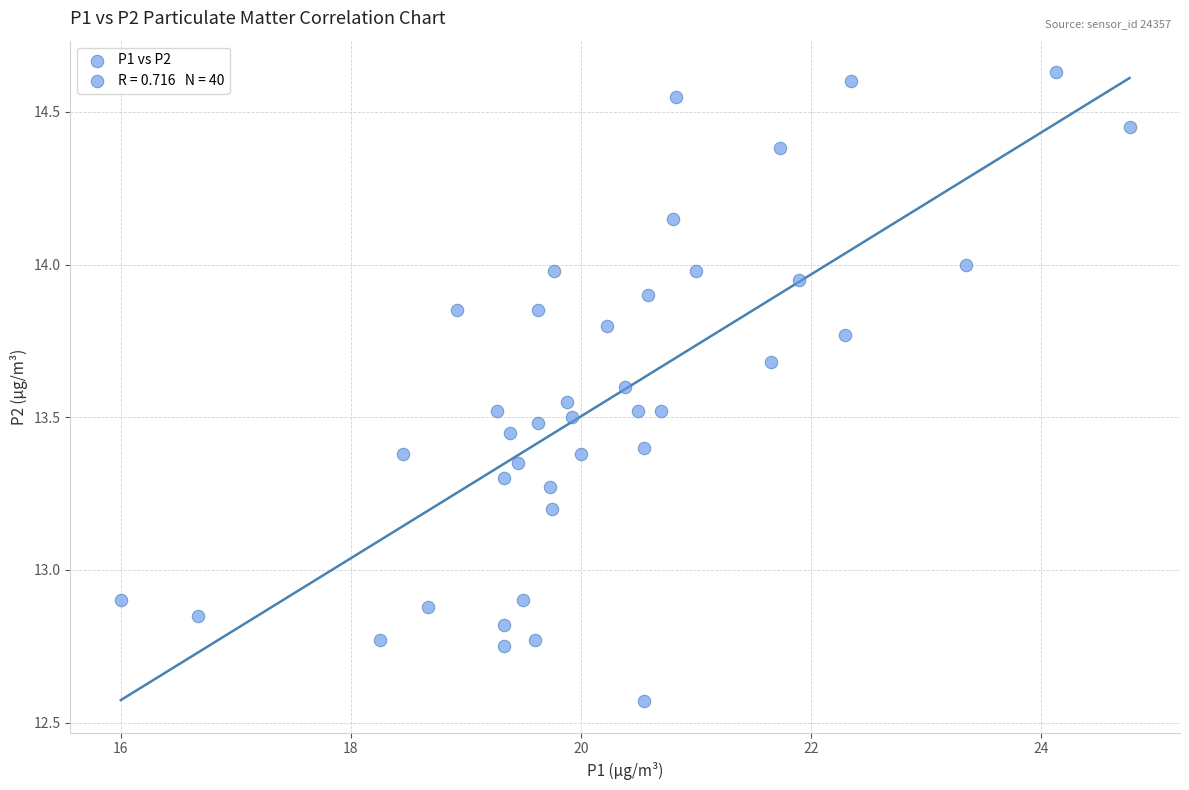

What is the range of X values (max minus min)?

8.8